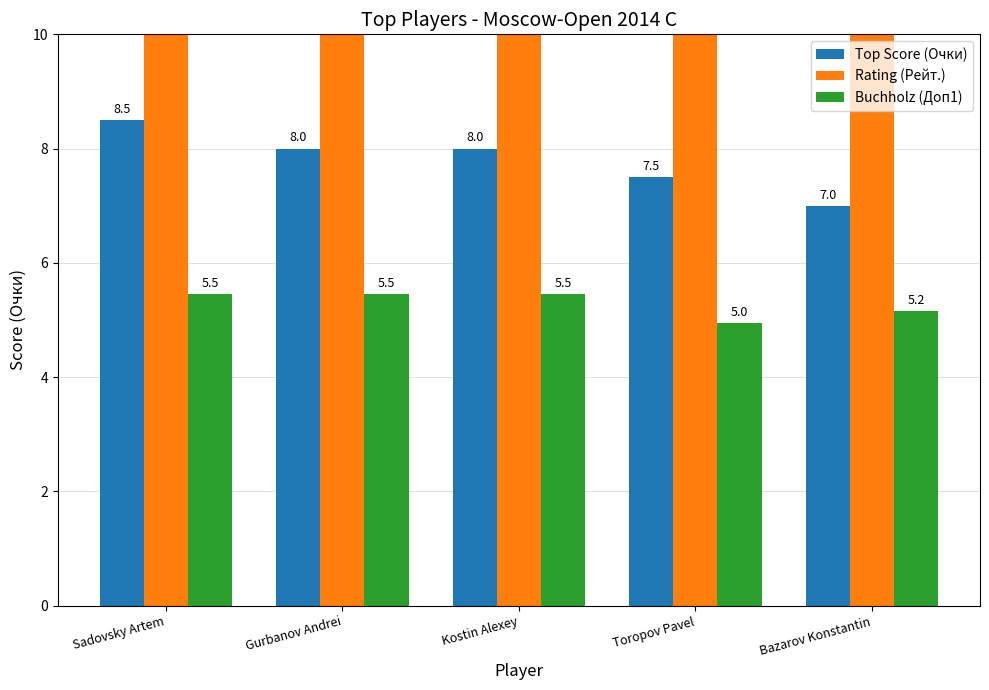

What position from the left is Sadovsky Artem?

1